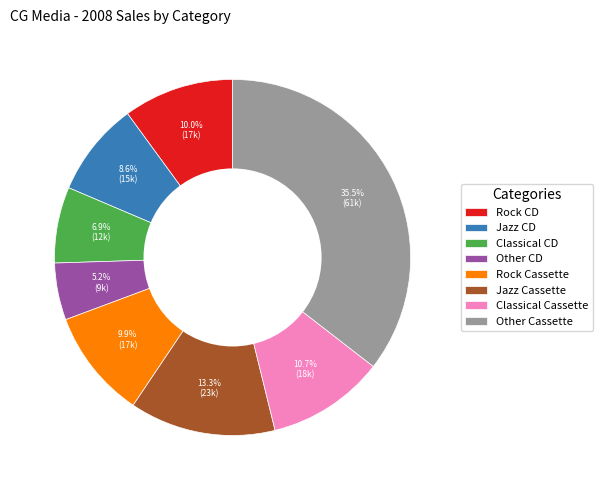

To the nearest percent, what is the combined percentage of Other Cassette and Classical CD?

42%